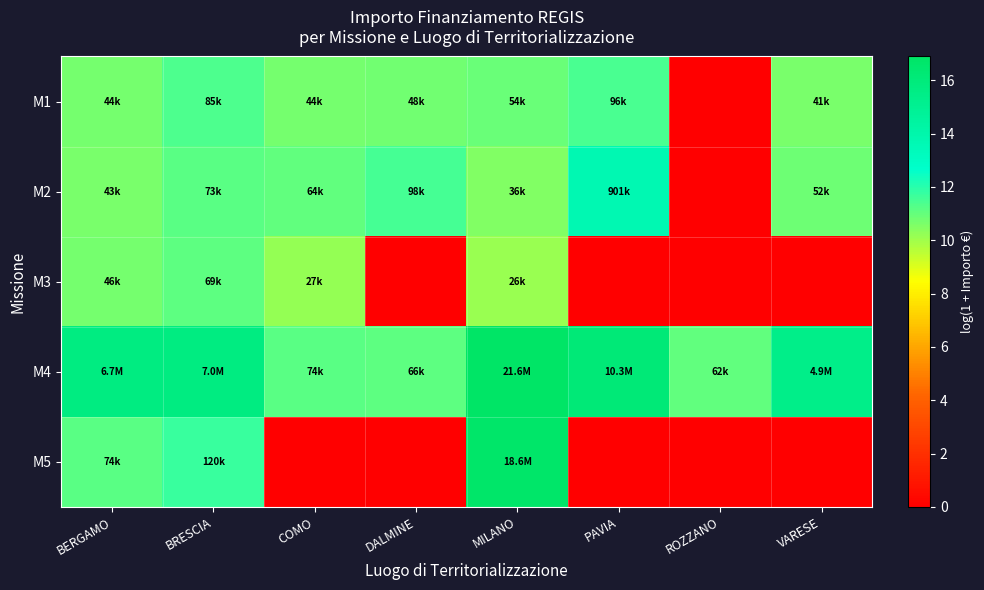

What is the total value across all series at COMO?

43.2